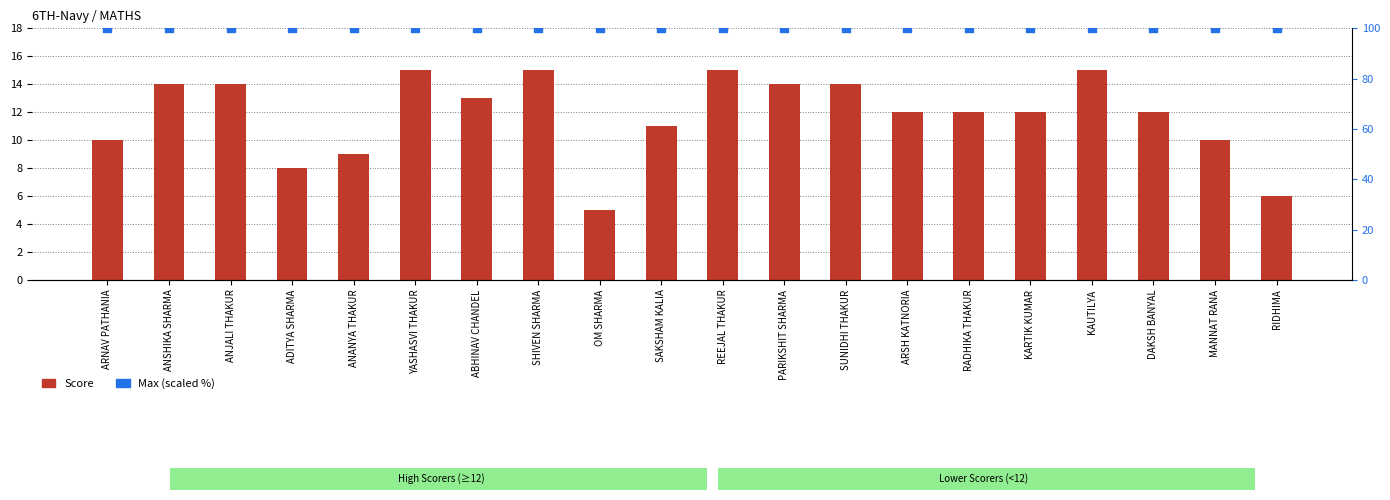

Is the value of Score at ADITYA SHARMA greater than the value of Max (scaled %) at SUNIDHI THAKUR?

No